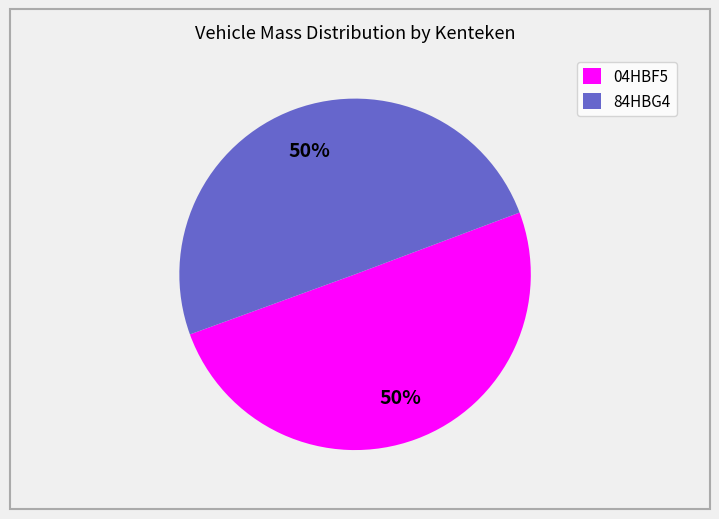

Do 84HBG4 and 04HBF5 together represent more than half of the pie?

Yes